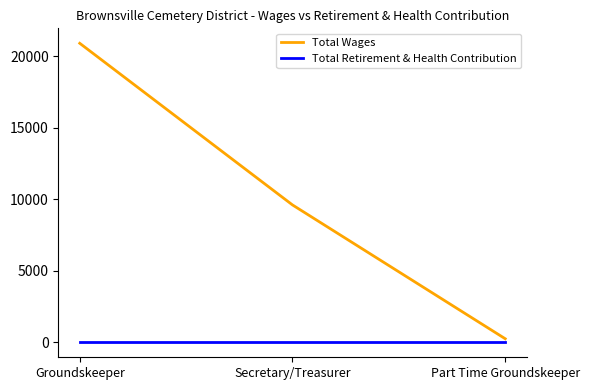

Which series has the largest total across all categories?

Total Wages